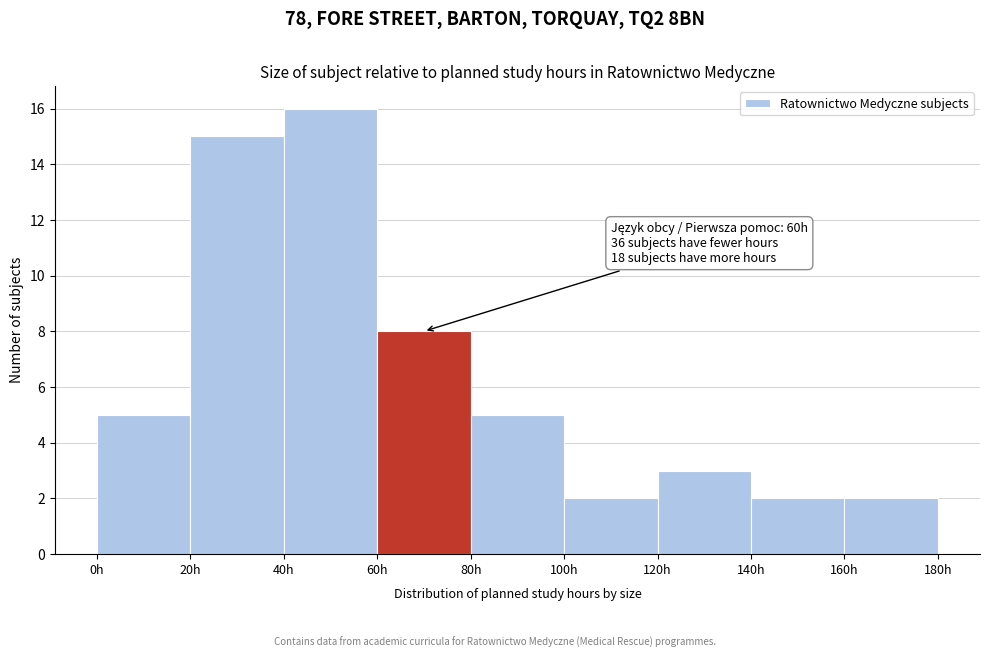

Which range on the x-axis has the tallest bar?

40 to 60